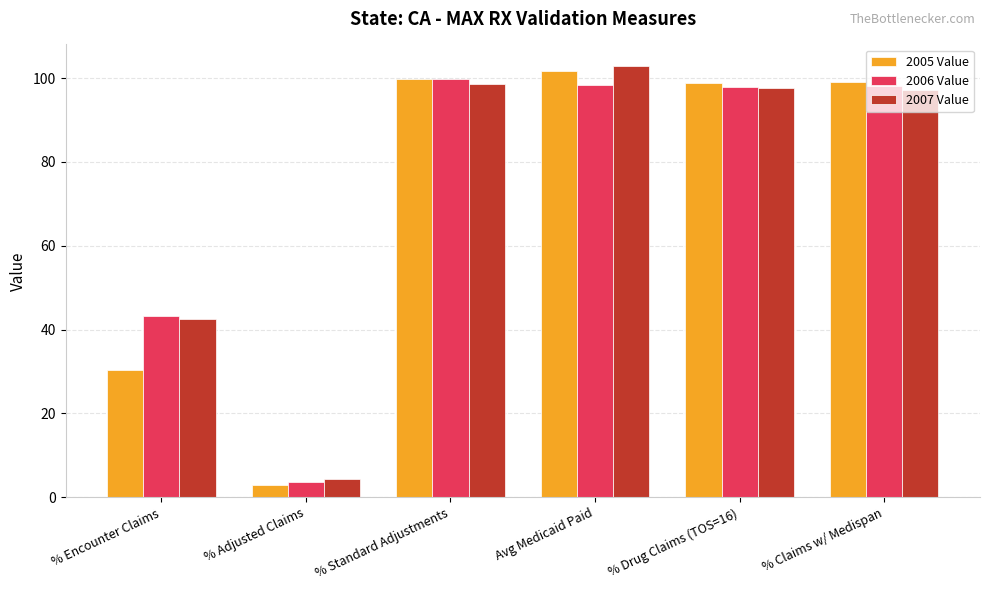

The 2005 Value series shows 99.1 at % Claims w/ Medispan. True or false?

True